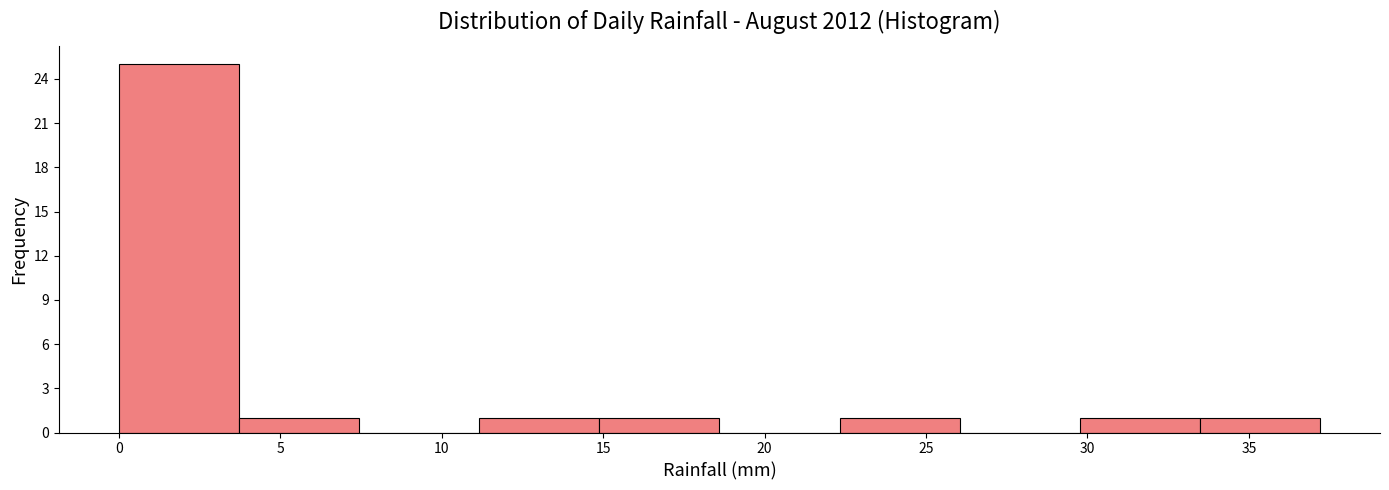

What is the height of the bar covering 11.0 to 15.0 on the x-axis? Neither the bar edges nor the heights are printed on the chart, so give them approximately, as read against the axes.

1